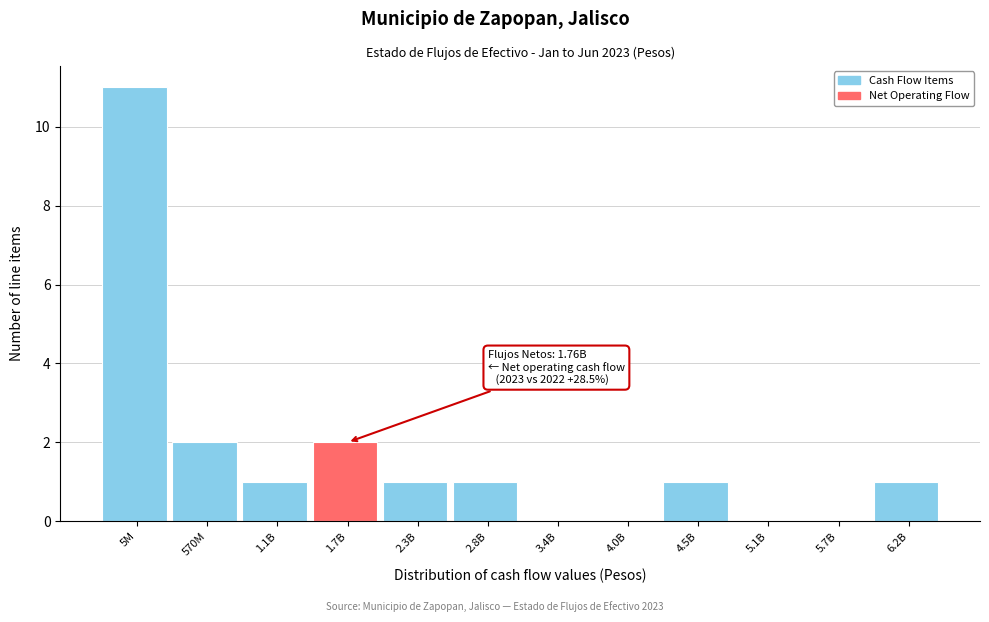

Reading left to right, what are all the values shown in this chart?

5M=11	570M=2	1.1B=1	1.7B=2	2.3B=1	2.8B=1	3.4B=0	4.0B=0	4.5B=1	5.1B=0	5.7B=0	6.2B=1